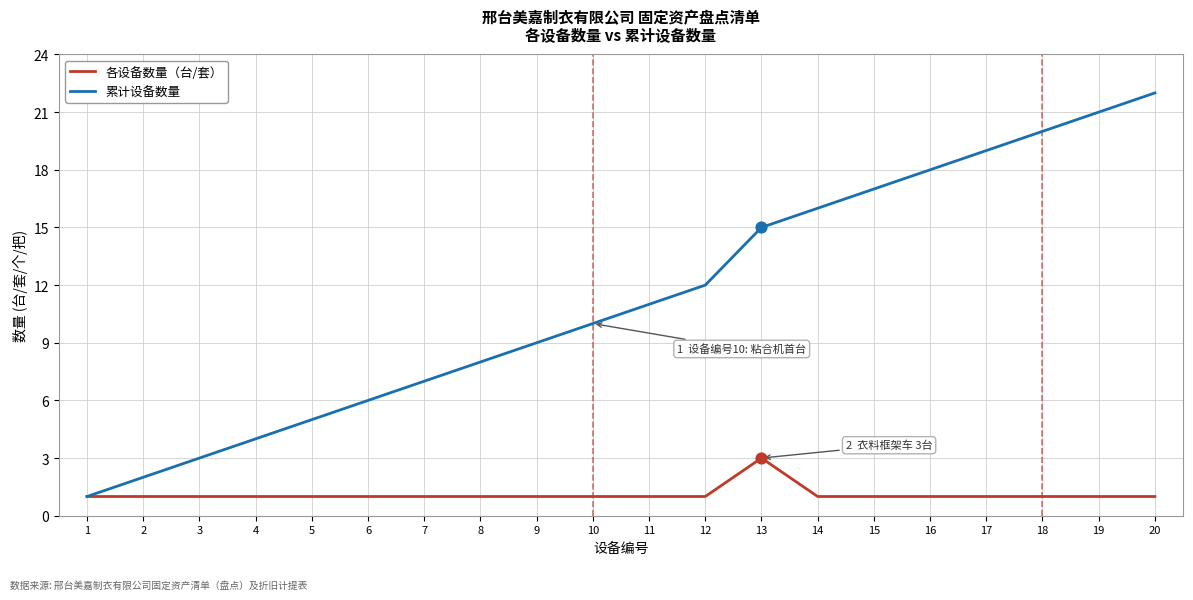

What are all the series names shown in the legend?

各设备数量（台/套）, 累计设备数量